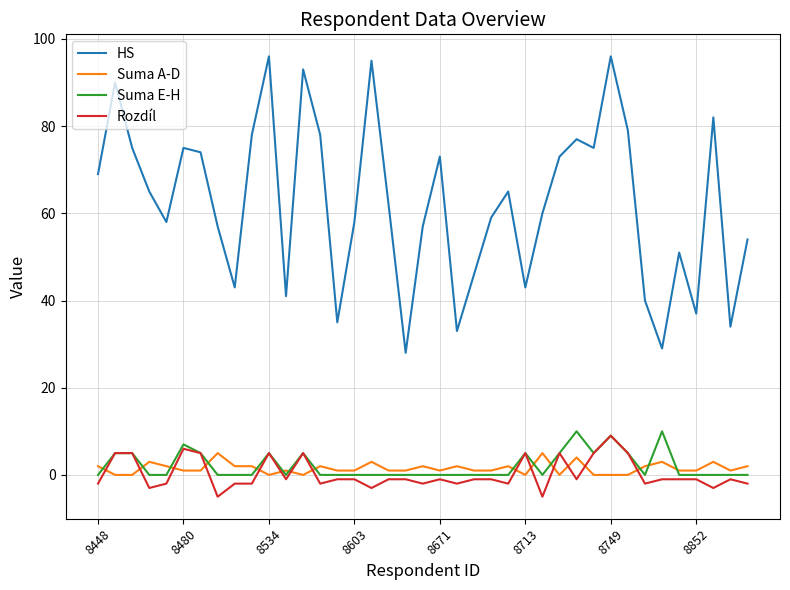

What is the difference between the second highest and minimum values in the Suma E-H series?

10